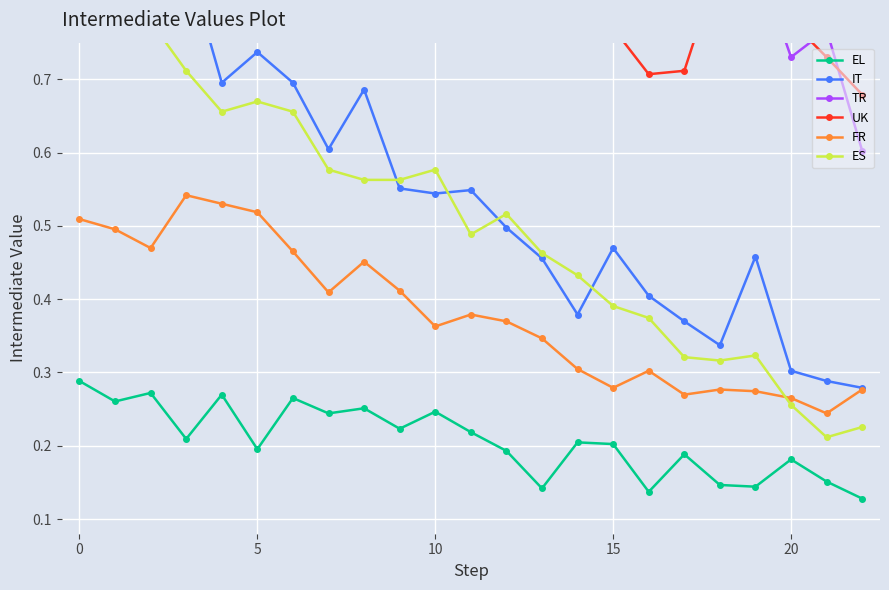

True or false: EL and ES intersect in this chart.

False